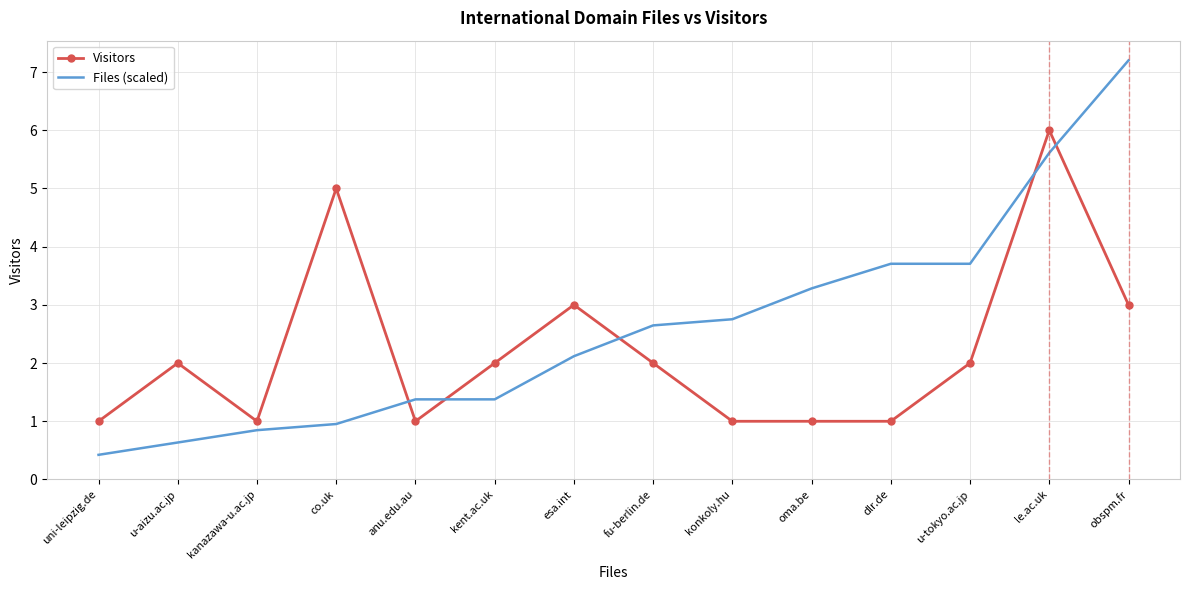

What is the highest value of the Files (scaled) series?

7.2